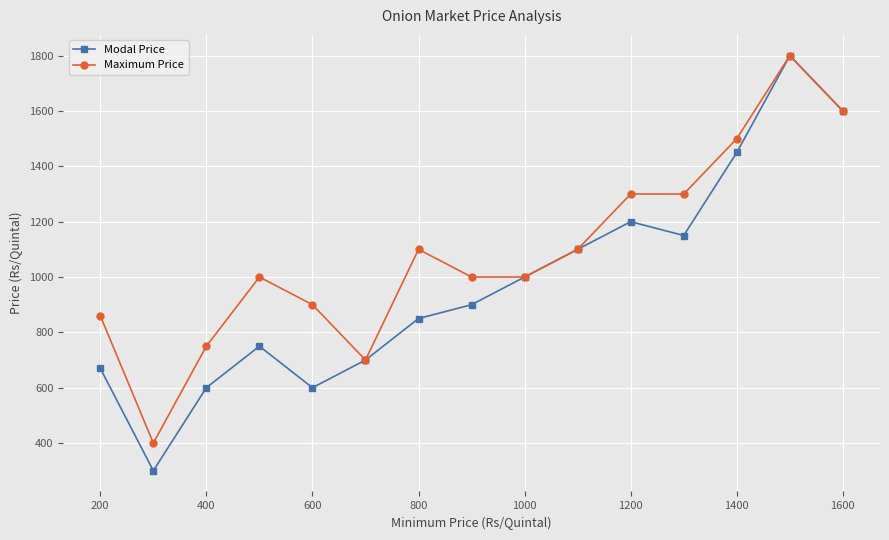

What is the average value of the Modal Price series?

978